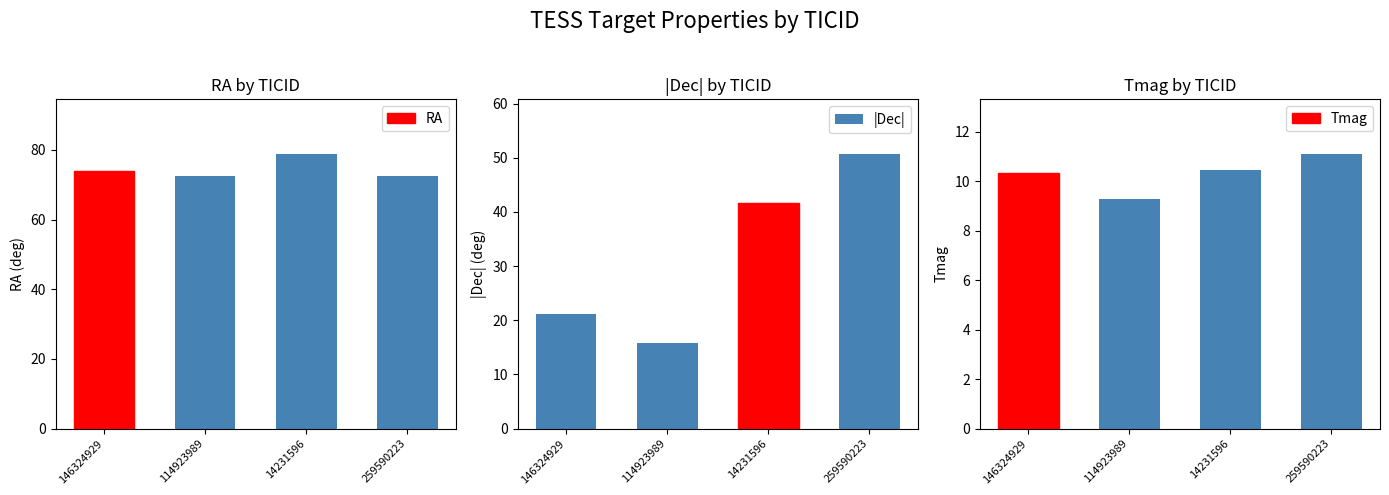

What is the sum of all Tmag values?

41.2